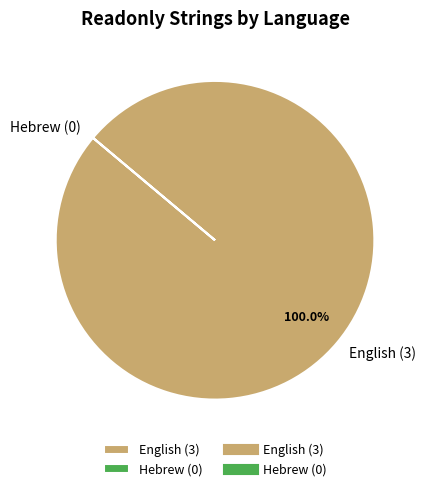

To the nearest percent, what is the difference between the largest and smallest slice percentages?

100%